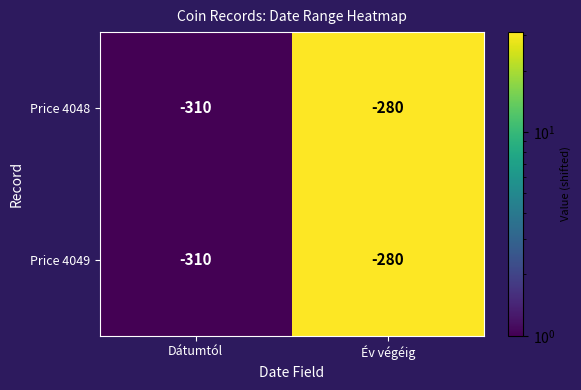

Rank the categories by Price 4049 value from highest to lowest.

Év végéig, Dátumtól